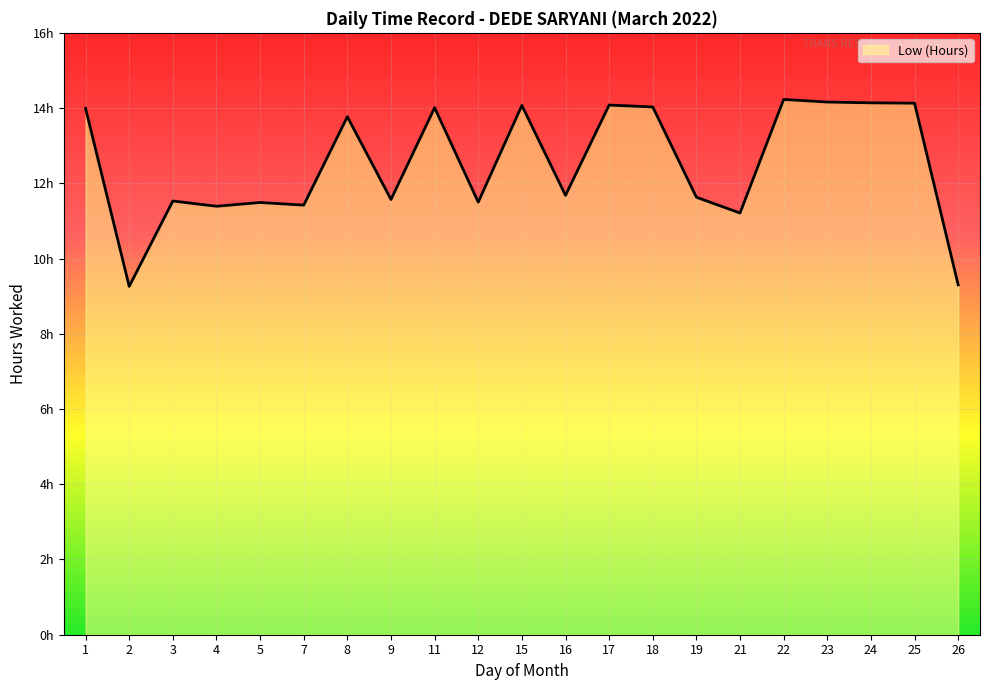

Does the chart display data point markers on the line(s)?

No